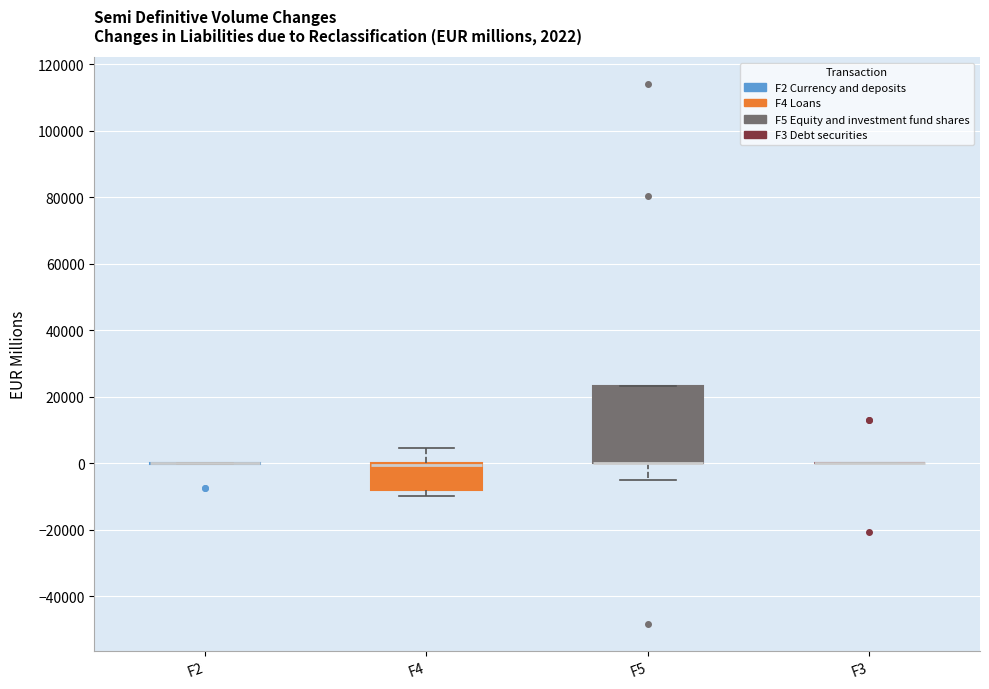

Comparing the boxes themselves (not the whiskers), which one is the tallest?

F5